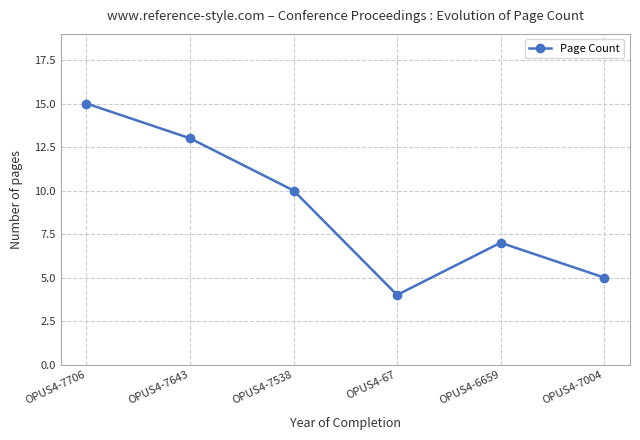

Reading left to right, list all the values displayed in this chart.

OPUS4-7706=15	OPUS4-7643=13	OPUS4-7538=10	OPUS4-67=4	OPUS4-6659=7	OPUS4-7004=5